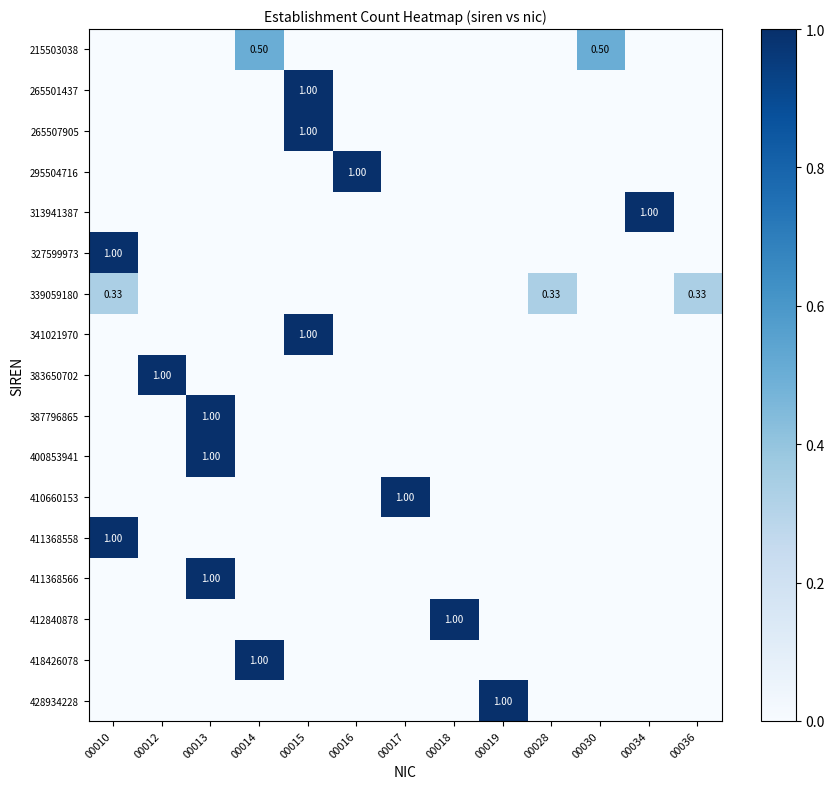

What is the maximum value shown in the chart?

1.0